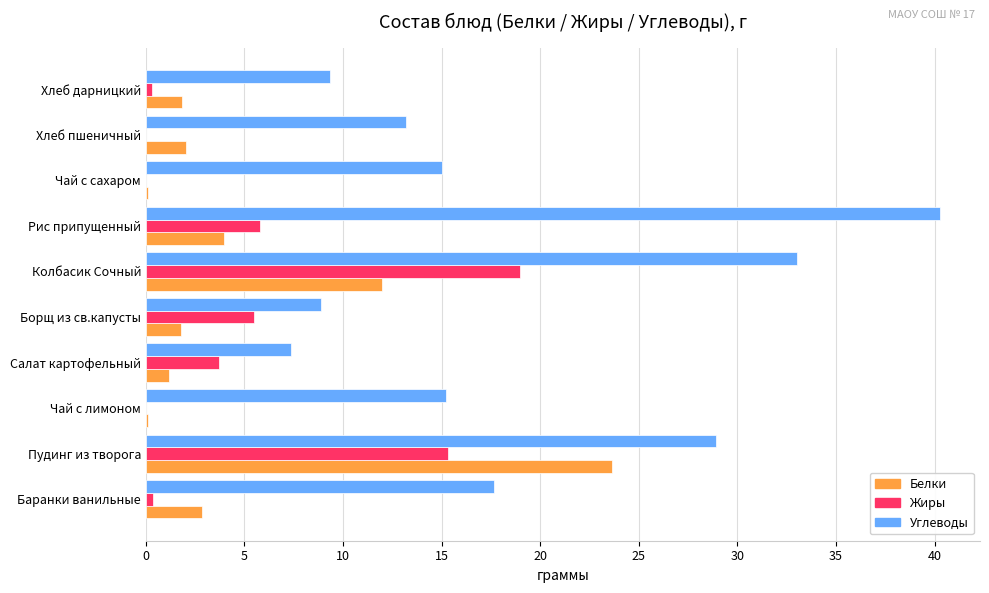

The value of Углеводы at Баранки ванильные is 28.1. True or false?

False